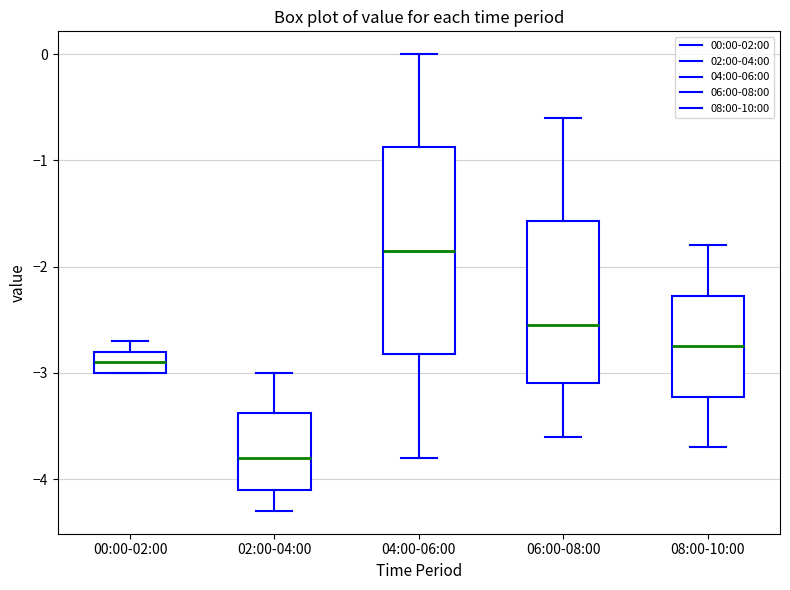

Where does the median line of the box for 08:00-10:00 sit on the y-axis? The values are not printed on the chart, so give them approximately, as read against the axis.

-2.7